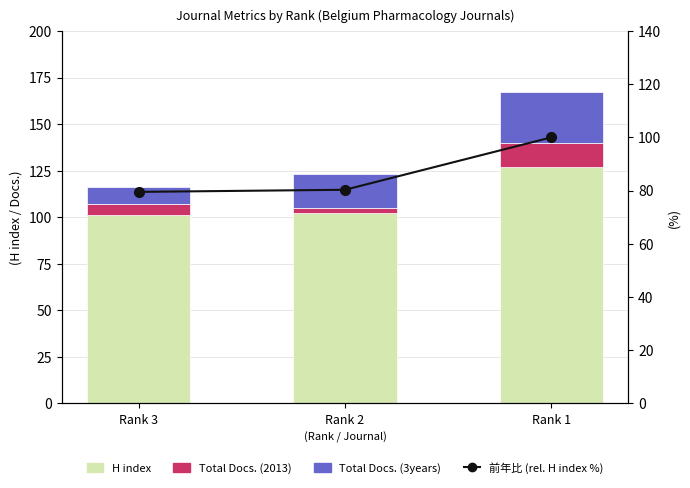

At Rank 2, list the series in order from smallest to largest.

Total Docs. (2013), Total Docs. (3years), 前年比 (relative H index %), H index